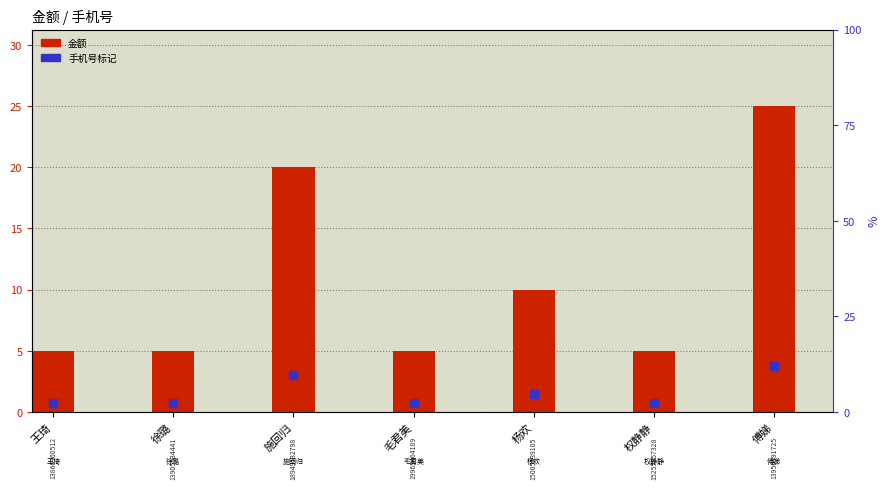

At how many categories does at least one series exceed 5?

3